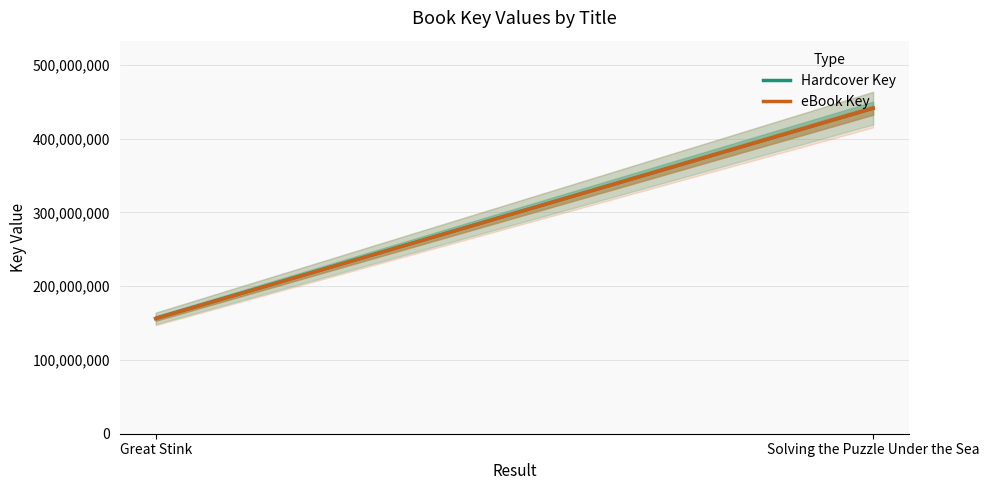

What is the minimum value shown in the chart?

156227810